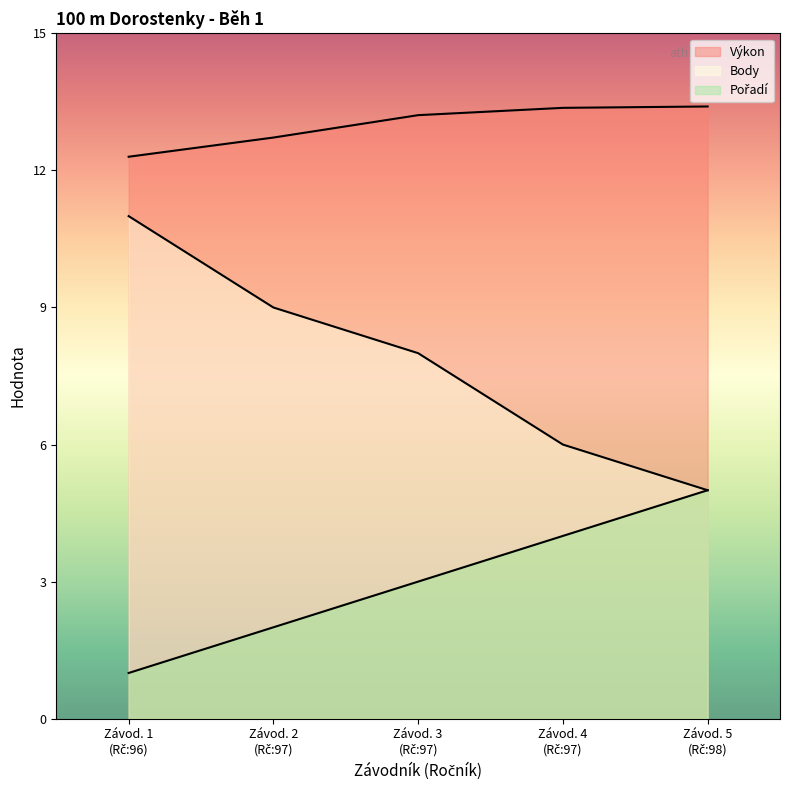

Read the Výkon value at Závod. 2 (Rč:97).

12.7